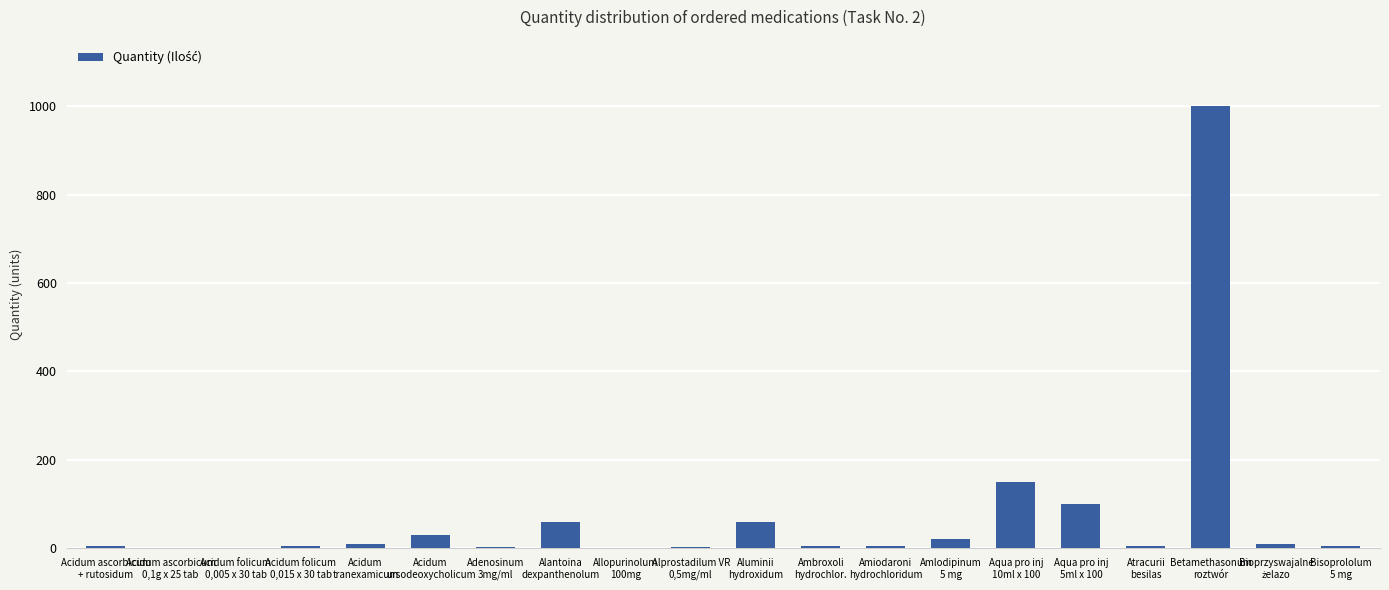

How many categories are shown in the chart?

20